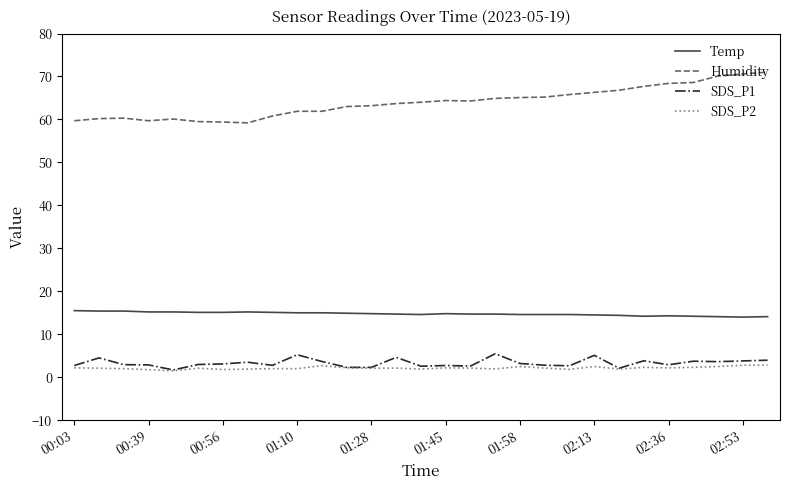

True or false: Humidity and Temp intersect in this chart.

False